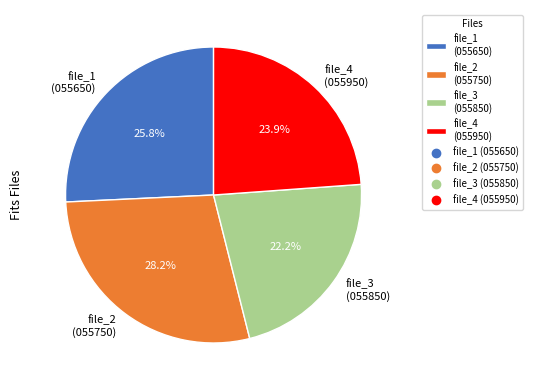

Does file_1 (055650) account for over 50% of the chart?

No